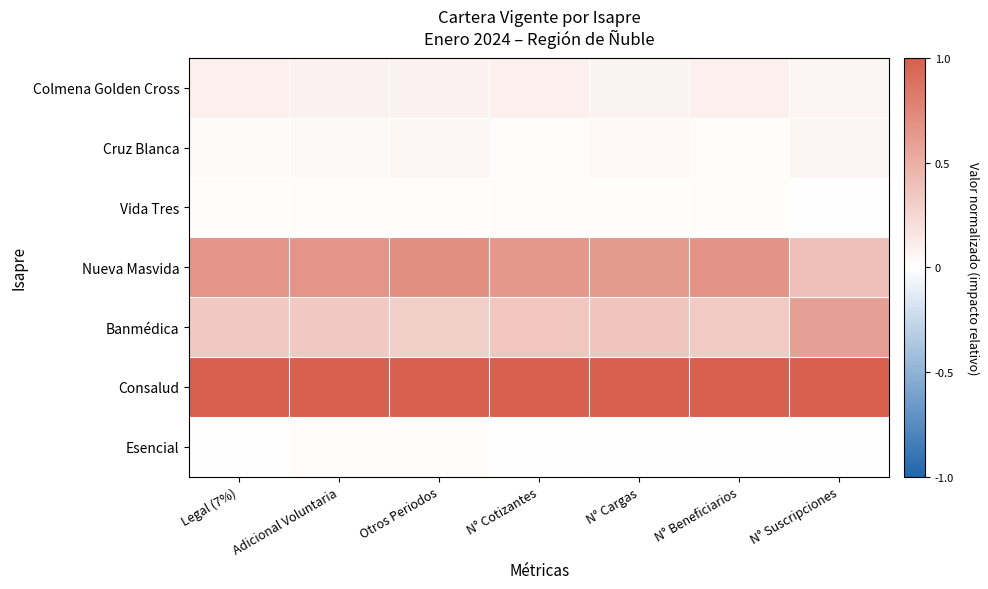

Reading right to left, extract all data points from this chart.

Colmena Golden Cross: N° Suscripciones=0.1	N° Beneficiarios=0.1	N° Cargas=0.1	N° Cotizantes=0.1	Otros Periodos=0.1	Adicional Voluntaria=0.1	Legal (7%)=0.1
Cruz Blanca: N° Suscripciones=0.1	N° Beneficiarios=0.0	N° Cargas=0.0	N° Cotizantes=0.0	Otros Periodos=0.1	Adicional Voluntaria=0.0	Legal (7%)=0.0
Vida Tres: N° Suscripciones=0.0	N° Beneficiarios=0.0	N° Cargas=0.0	N° Cotizantes=0.0	Otros Periodos=0.0	Adicional Voluntaria=0.0	Legal (7%)=0.0
Nueva Masvida: N° Suscripciones=0.4	N° Beneficiarios=0.7	N° Cargas=0.6	N° Cotizantes=0.6	Otros Periodos=0.7	Adicional Voluntaria=0.7	Legal (7%)=0.7
Banmédica: N° Suscripciones=0.6	N° Beneficiarios=0.3	N° Cargas=0.4	N° Cotizantes=0.4	Otros Periodos=0.3	Adicional Voluntaria=0.3	Legal (7%)=0.3
Consalud: N° Suscripciones=1.0	N° Beneficiarios=1.0	N° Cargas=1.0	N° Cotizantes=1.0	Otros Periodos=1.0	Adicional Voluntaria=1.0	Legal (7%)=1.0
Esencial: N° Suscripciones=0.0	N° Beneficiarios=0.0	N° Cargas=0.0	N° Cotizantes=0.0	Otros Periodos=0.0	Adicional Voluntaria=0.0	Legal (7%)=0.0